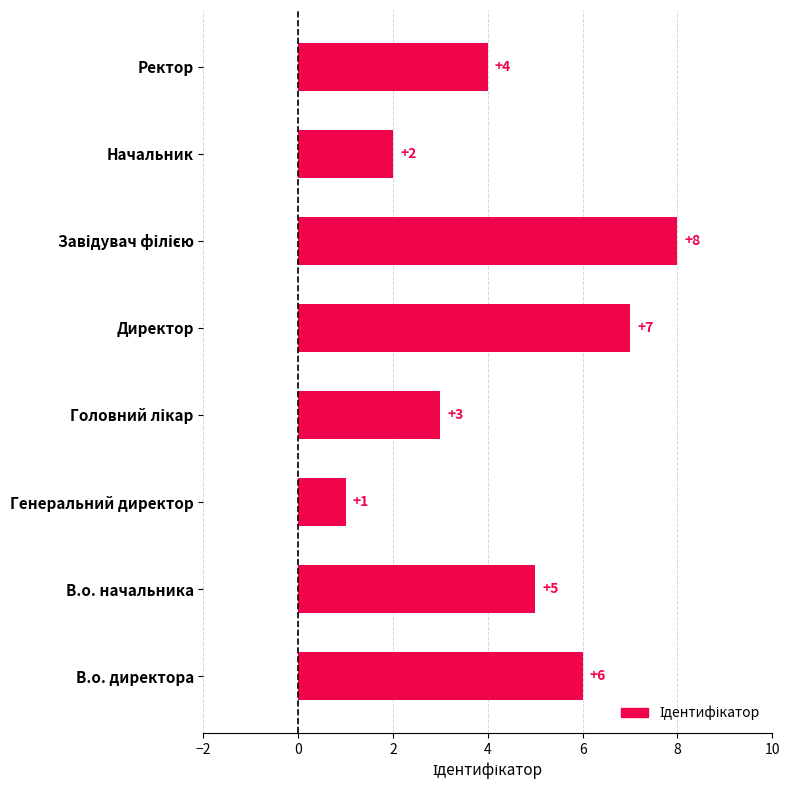

Between Ректор and Начальник, which is larger?

Ректор